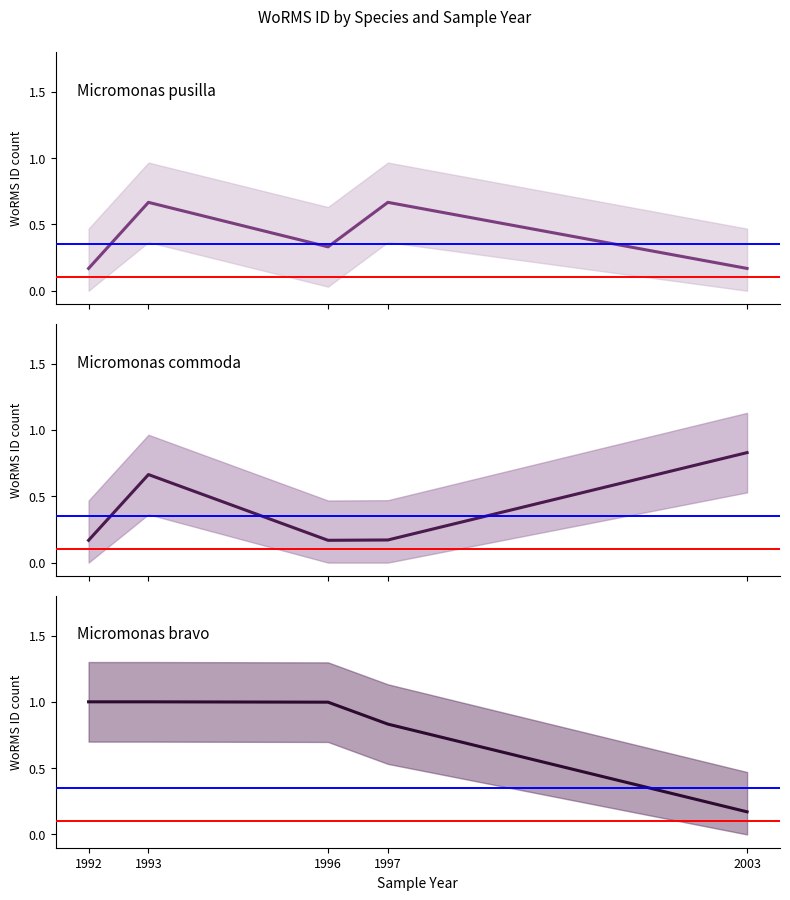

True or false: Micromonas bravo (median) has a value of 0.8 at 1997.

True